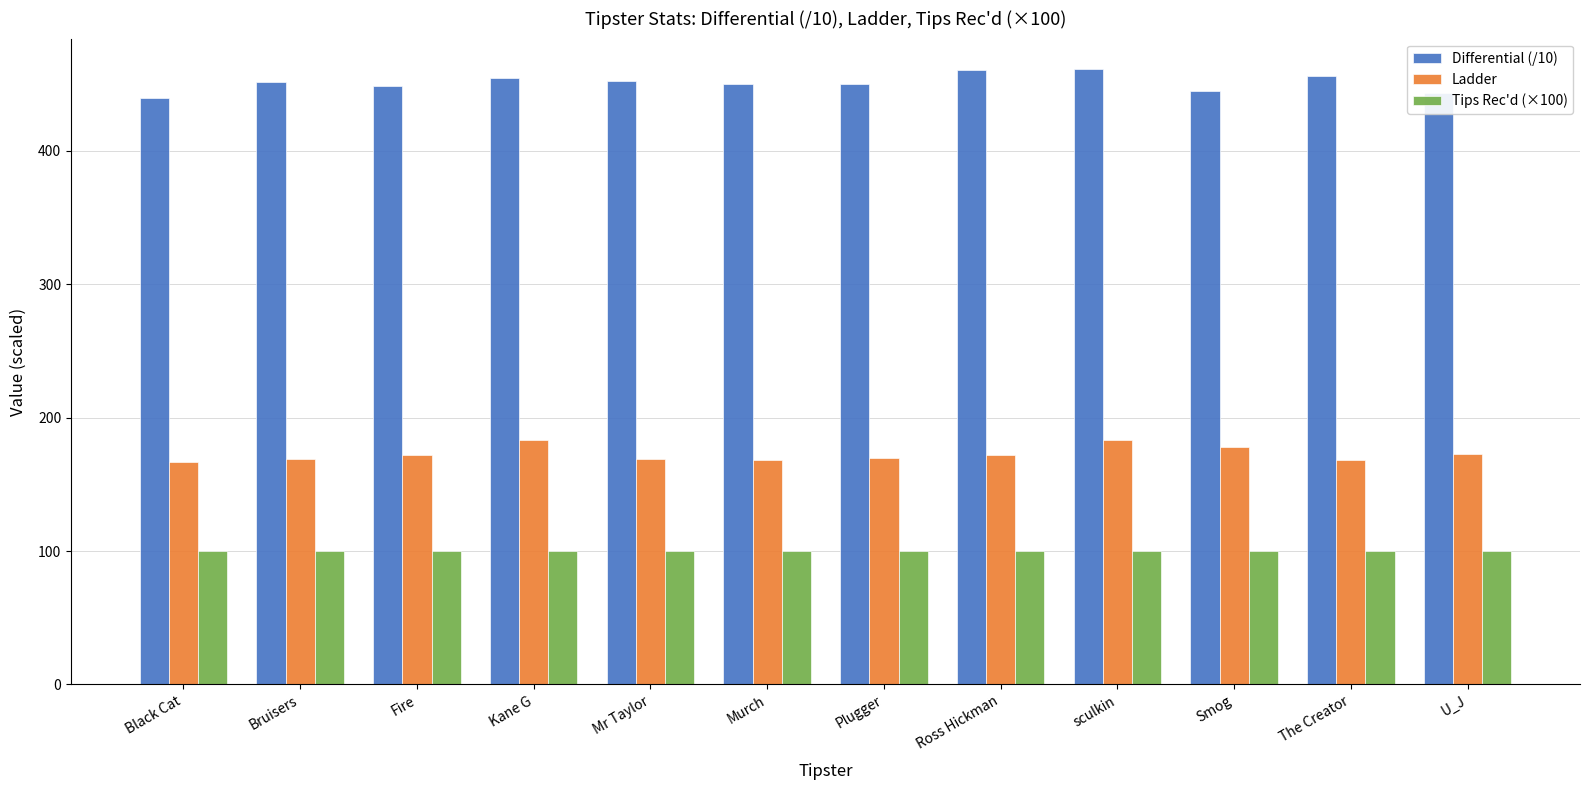

What is the spread (max minus min) of values at Fire?

348.4